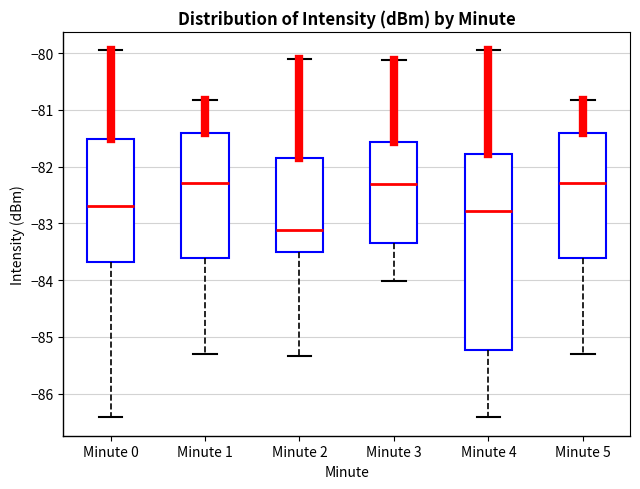

Reading left to right, read every box against the y-axis: the position of its median line, the range the box covers, and the ends of its whiskers. The values are not printed on the chart, so give them approximately, as read against the axis.

Minute 0: median -82.7, box -83.7 to -81.5, whiskers -86.4 to -79.9
Minute 1: median -82.3, box -83.6 to -81.4, whiskers -85.3 to -80.8
Minute 2: median -83.1, box -83.5 to -81.8, whiskers -85.3 to -80.1
Minute 3: median -82.3, box -83.3 to -81.6, whiskers -84.0 to -80.1
Minute 4: median -82.8, box -85.2 to -81.8, whiskers -86.4 to -79.9
Minute 5: median -82.3, box -83.6 to -81.4, whiskers -85.3 to -80.8